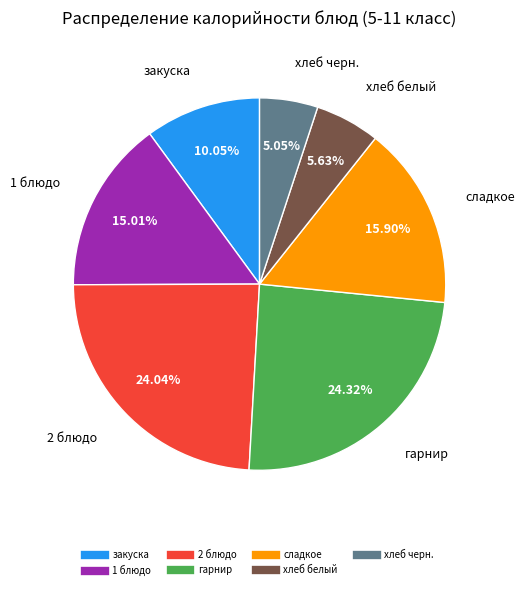

True or false: хлеб белый accounts for 6% of the total.

True